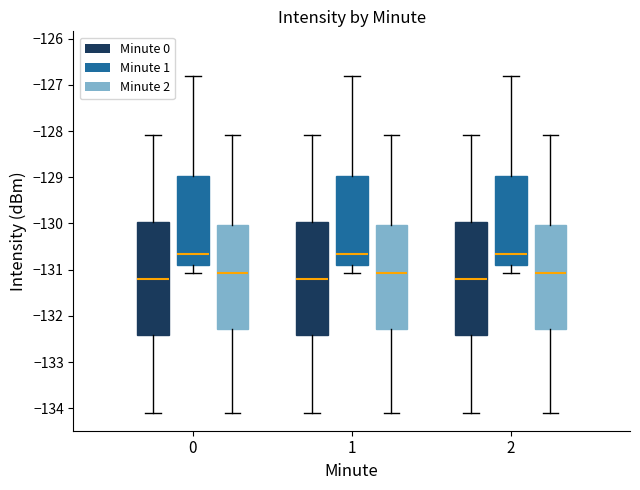

Reading left to right, read every box against the y-axis: the position of its median line, the range the box covers, and the ends of its whiskers. The values are not printed on the chart, so give them approximately, as read against the axis.

0 (Minute 0): median -131.2, box -132.4 to -130.0, whiskers -134.1 to -128.1
0 (Minute 1): median -130.7, box -130.9 to -129.0, whiskers -131.1 to -126.8
0 (Minute 2): median -131.1, box -132.3 to -130.0, whiskers -134.1 to -128.1
1 (Minute 0): median -131.2, box -132.4 to -130.0, whiskers -134.1 to -128.1
1 (Minute 1): median -130.7, box -130.9 to -129.0, whiskers -131.1 to -126.8
1 (Minute 2): median -131.1, box -132.3 to -130.0, whiskers -134.1 to -128.1
2 (Minute 0): median -131.2, box -132.4 to -130.0, whiskers -134.1 to -128.1
2 (Minute 1): median -130.7, box -130.9 to -129.0, whiskers -131.1 to -126.8
2 (Minute 2): median -131.1, box -132.3 to -130.0, whiskers -134.1 to -128.1